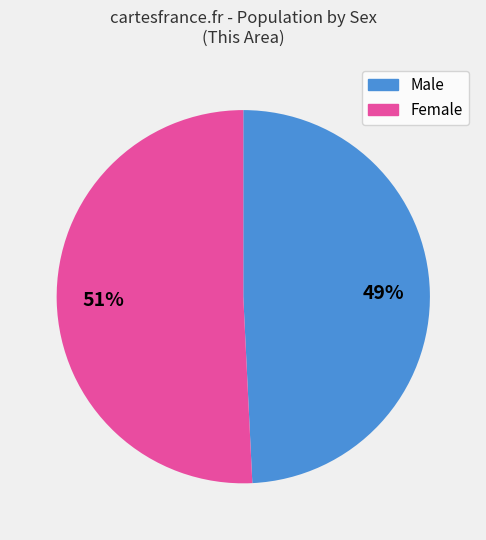

Rank the categories by value from lowest to highest.

Male, Female